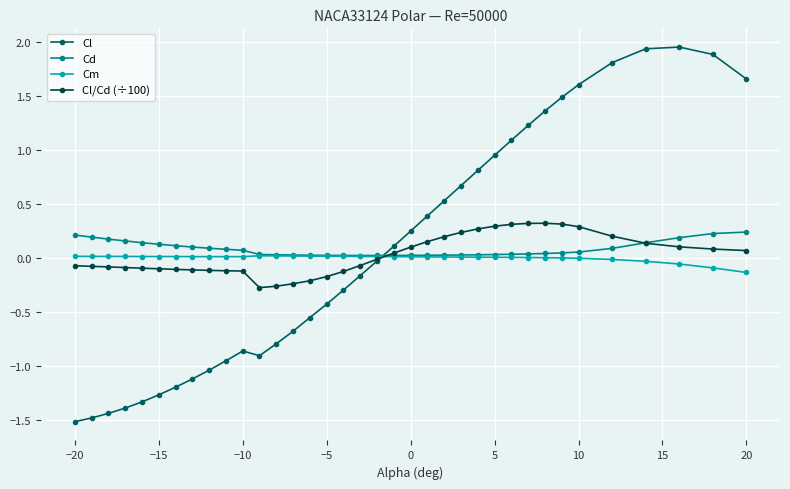

What are all the series names shown in the legend?

Cl, Cd, Cm, Cl/Cd (÷100)